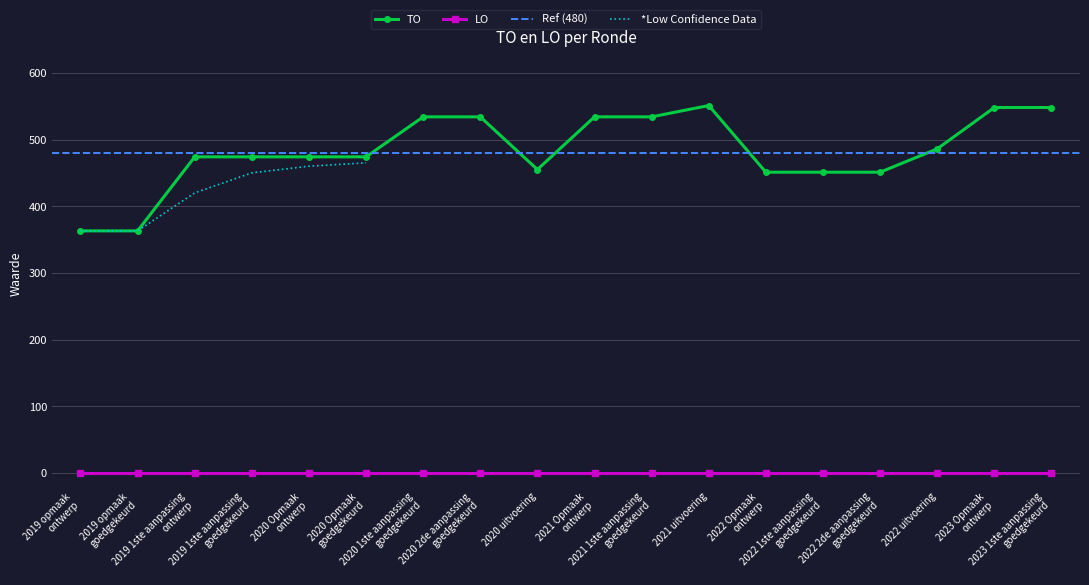

True or false: TO and LO intersect in this chart.

False